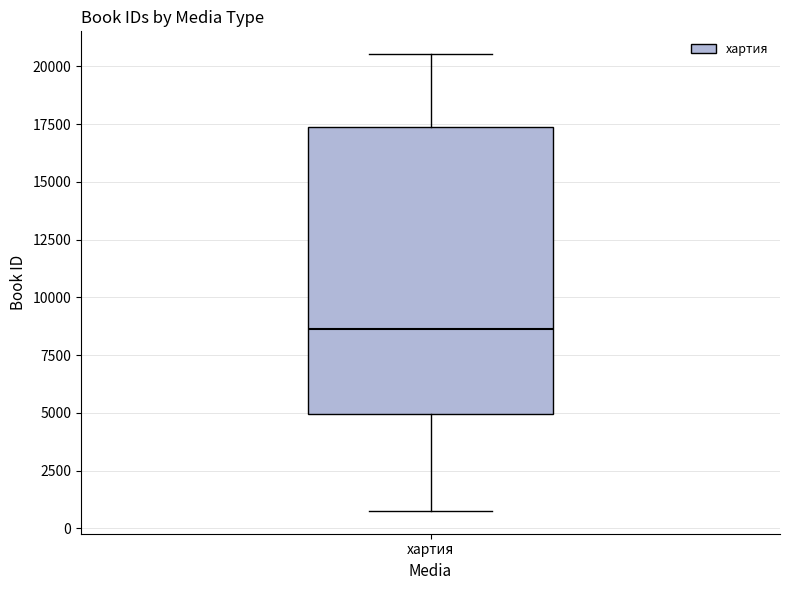

Where does the lower whisker of the box for хартия end on the y-axis? The values are not printed on the chart, so give them approximately, as read against the axis.

1000